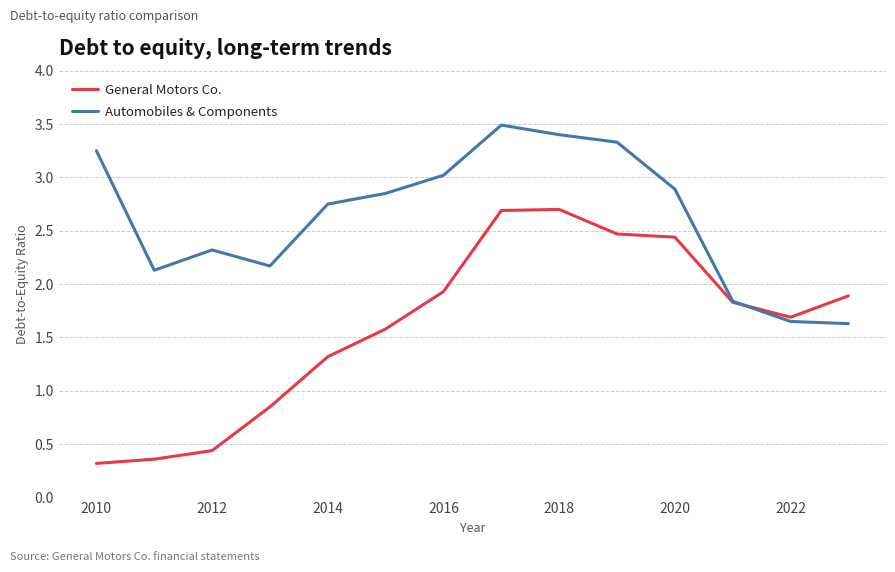

Which series has the largest total across all categories?

Automobiles & Components